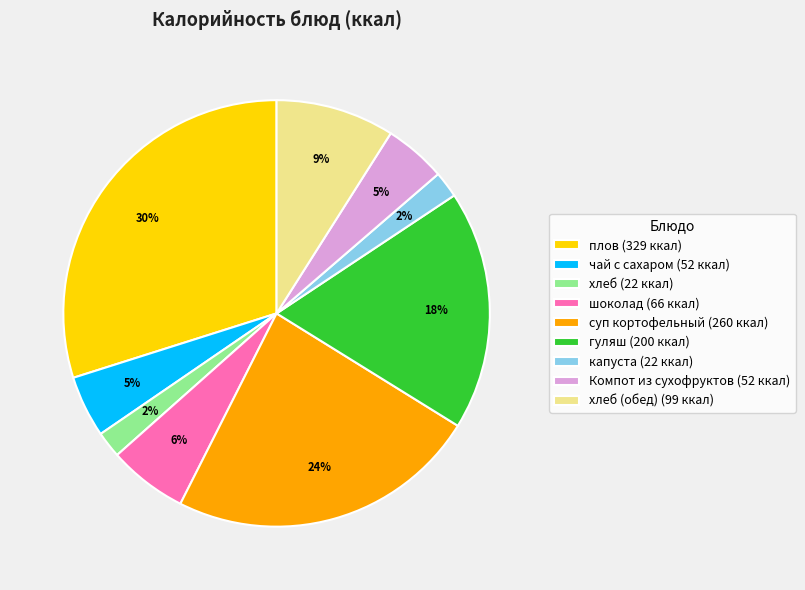

How many slices are in this pie chart?

9